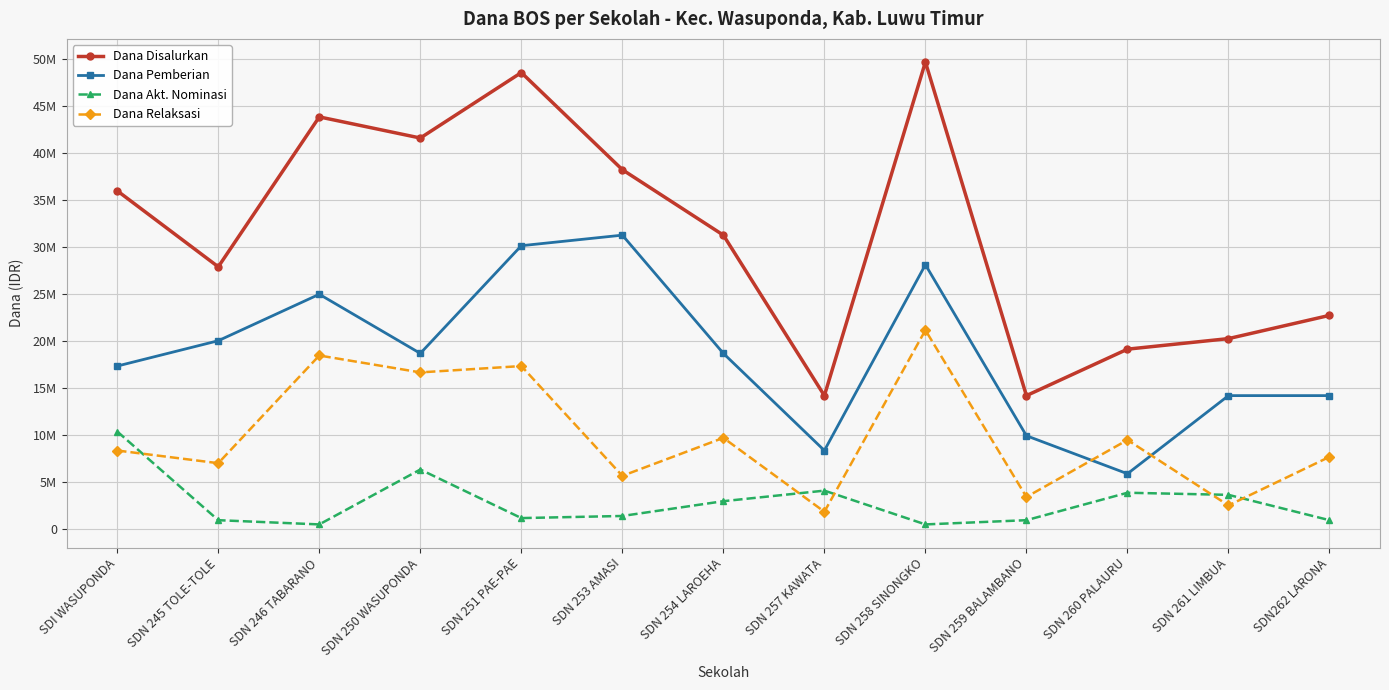

What is the spread (max minus min) of values at SDN 261 LIMBUA?

17775000